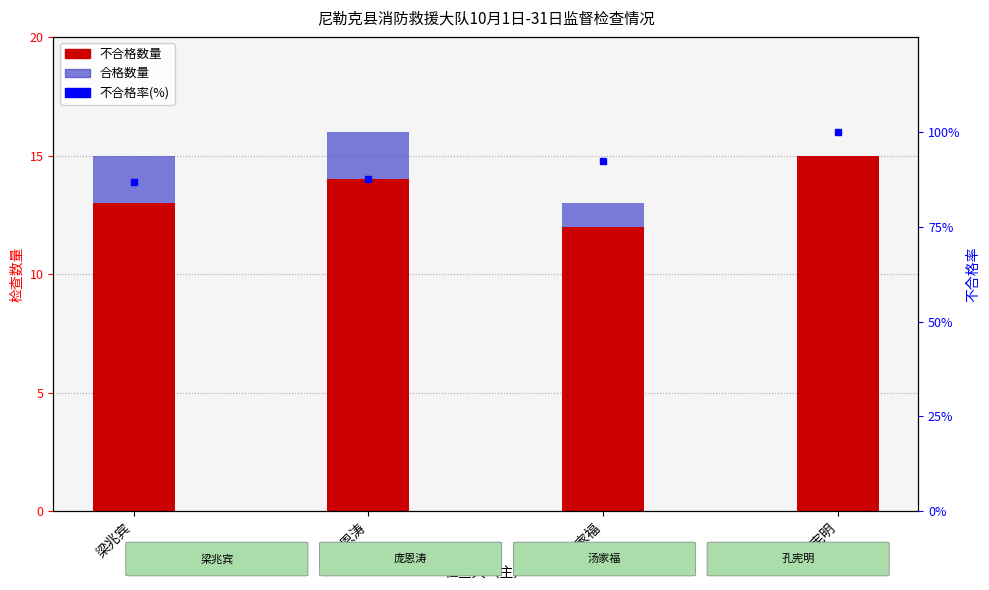

Where is 合格数量 nearest to the value 1?

汤家福